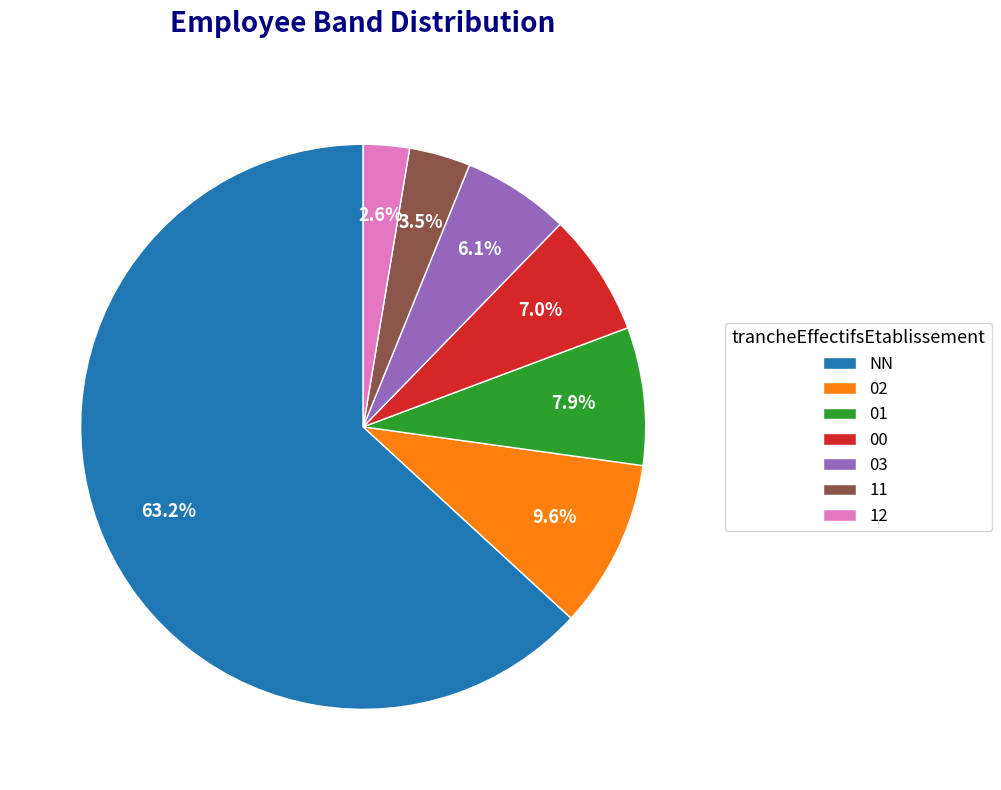

To the nearest percent, what portion does 03 represent?

6%